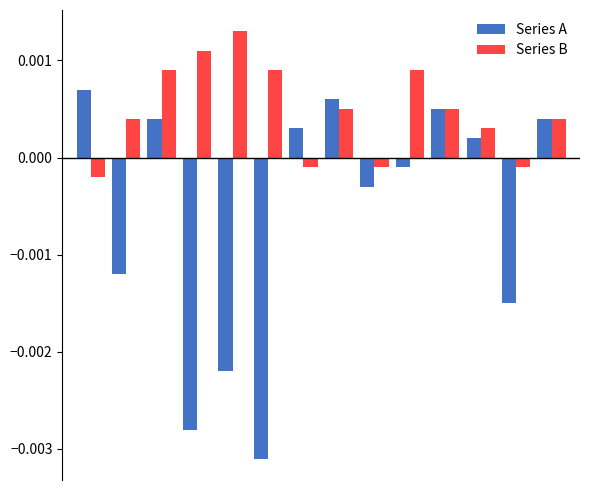

Does the chart contain any negative values?

Yes